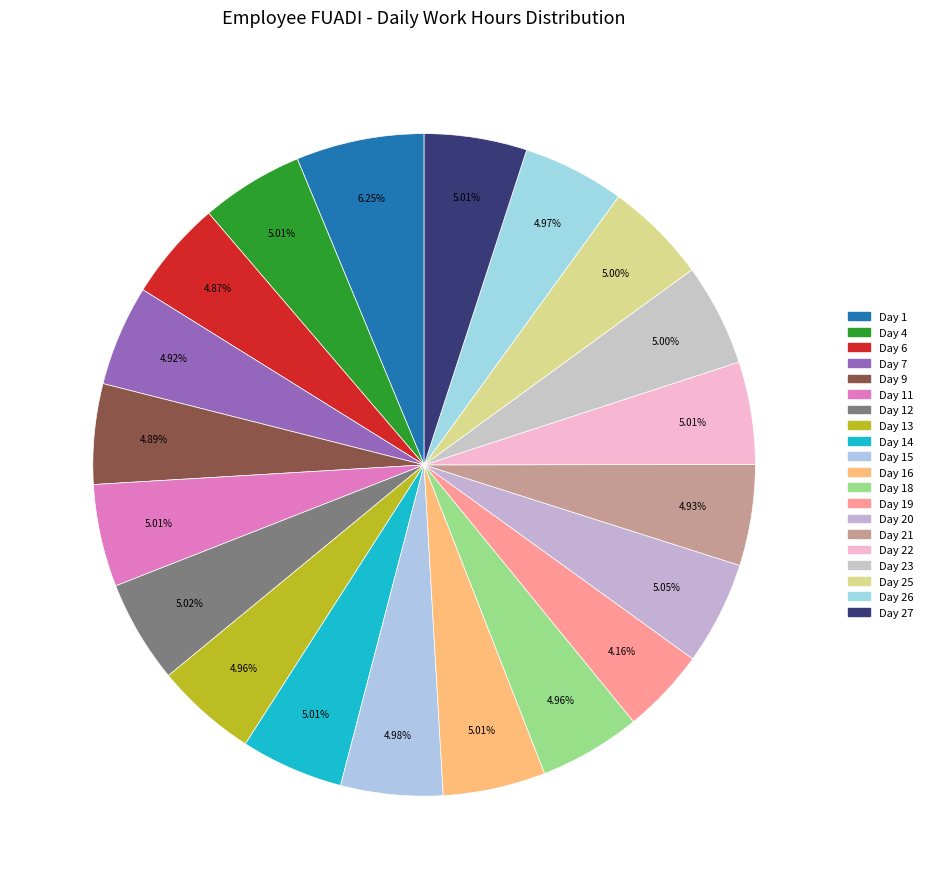

How many slices are in this pie chart?

20